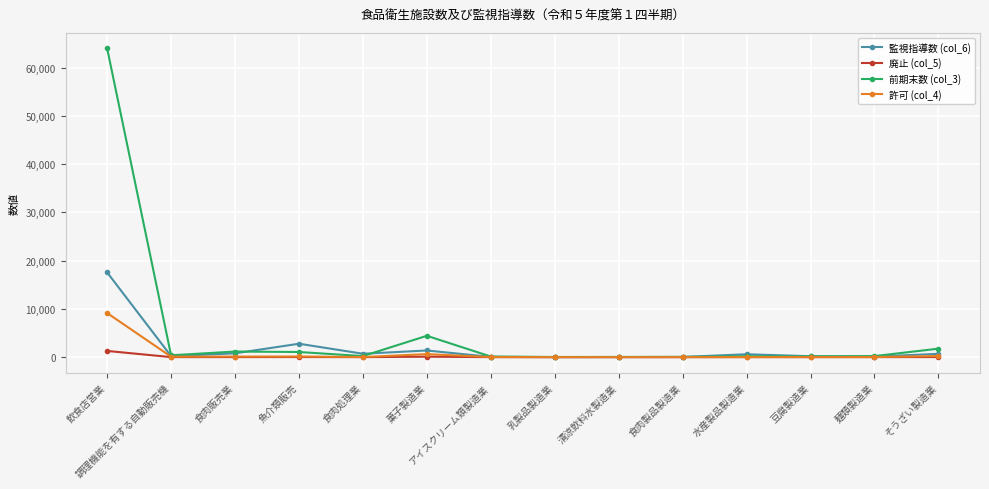

What is the average value of the 許可 (col_4) series?

747